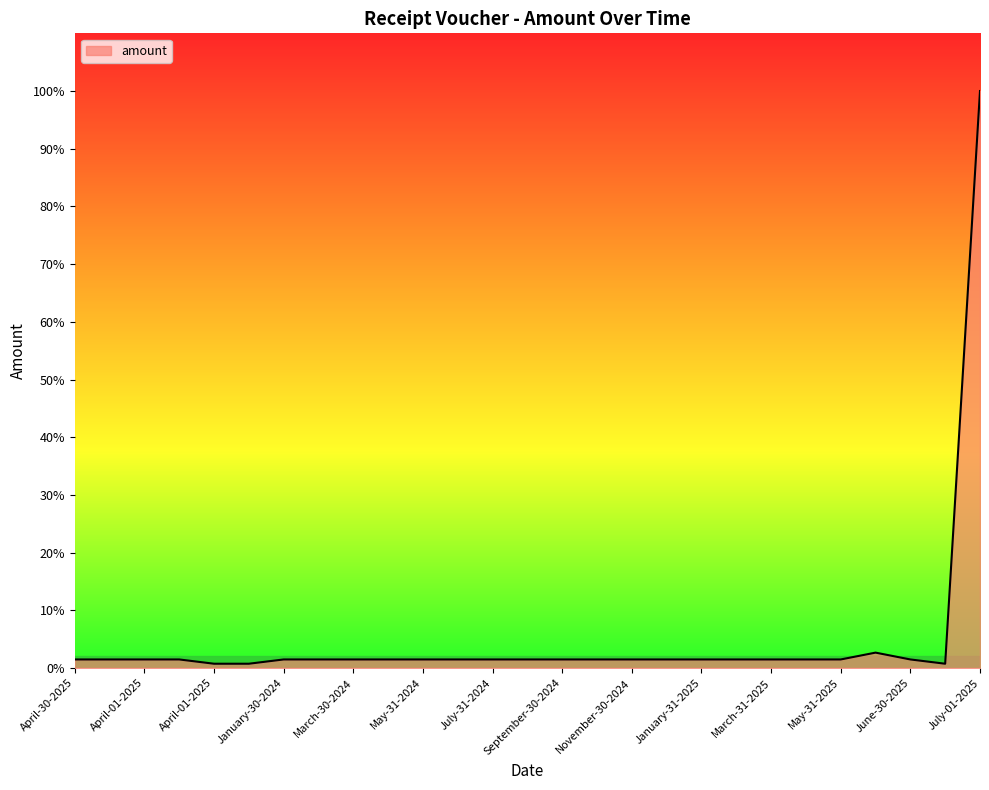

Is this an area chart (filled region under the line)?

Yes